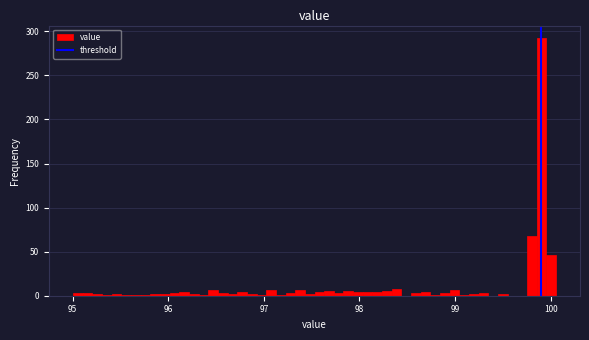

Around what value on the x-axis is the tallest bar? Give the approximate position of its centre, as read against the axis.

99.9